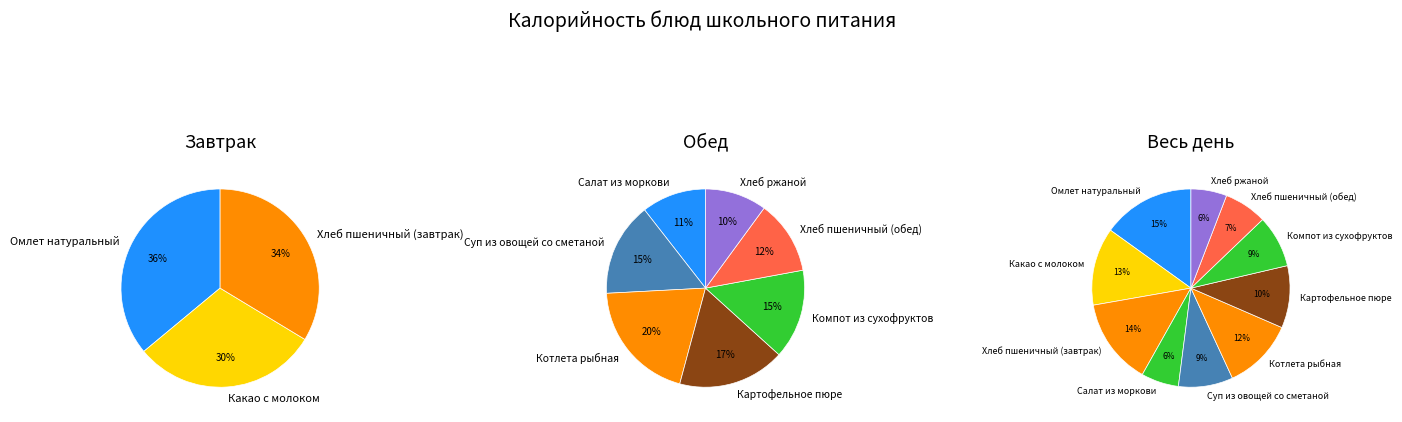

Does Котлета рыбная account for over 50% of the chart?

No